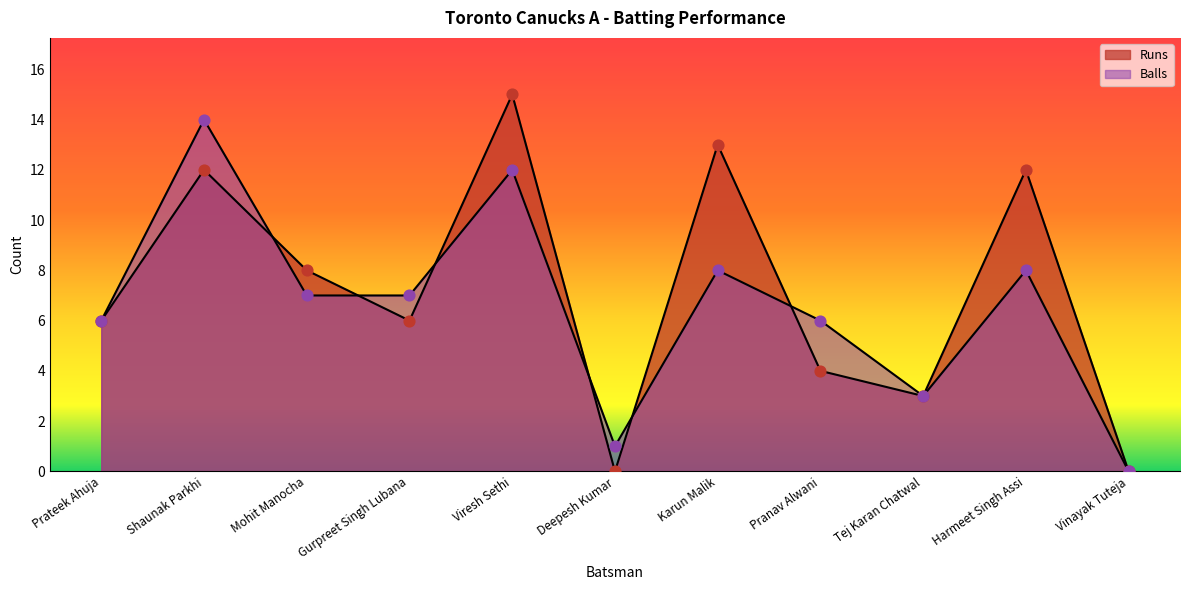

What are all the series names shown in the legend?

Runs, Balls